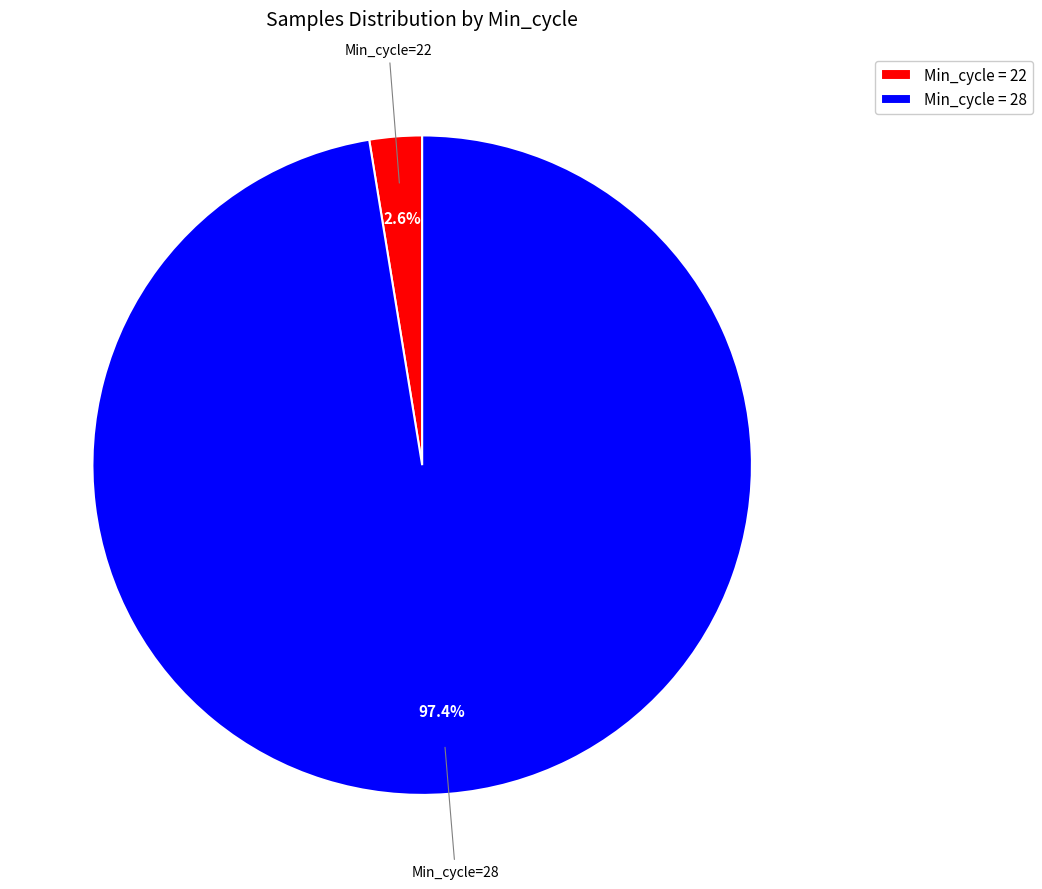

How many segments does this pie chart have?

2